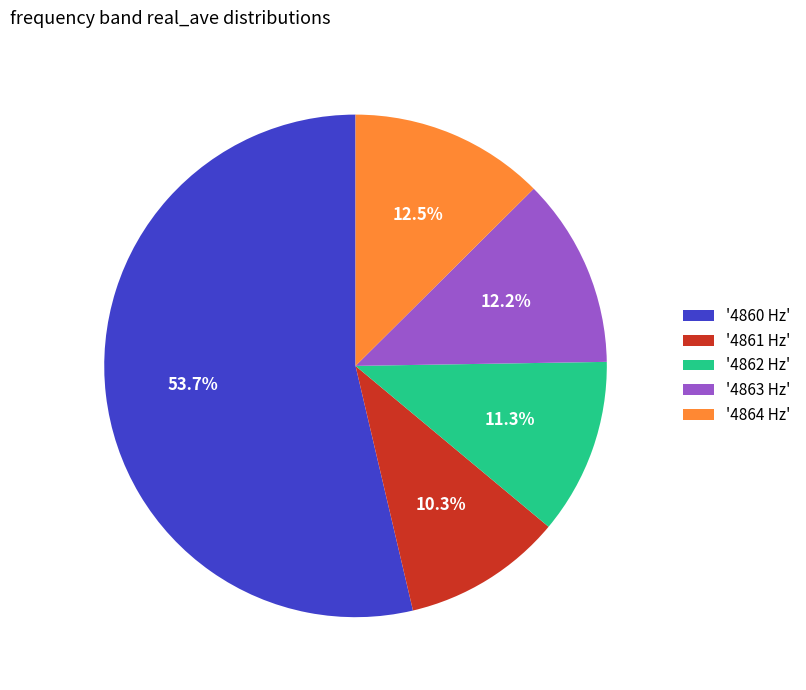

Approximately how many times larger is the value at '4863 Hz' compared to '4862 Hz'?

1.1